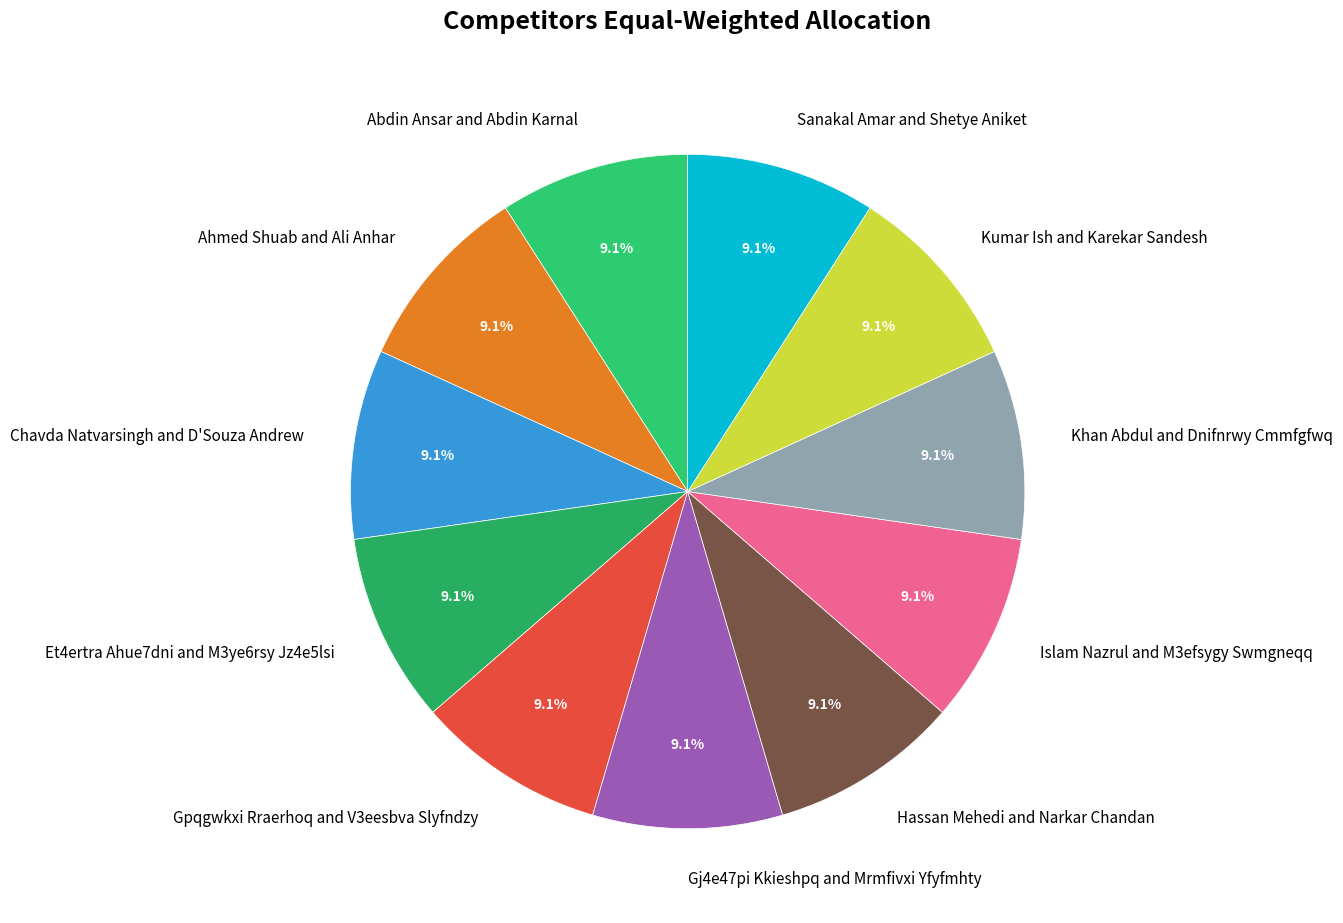

Approximately how many times larger is the value at Gpqgwkxi Rraerhoq and V3eesbva Slyfndzy compared to Kumar Ish and Karekar Sandesh?

1.0